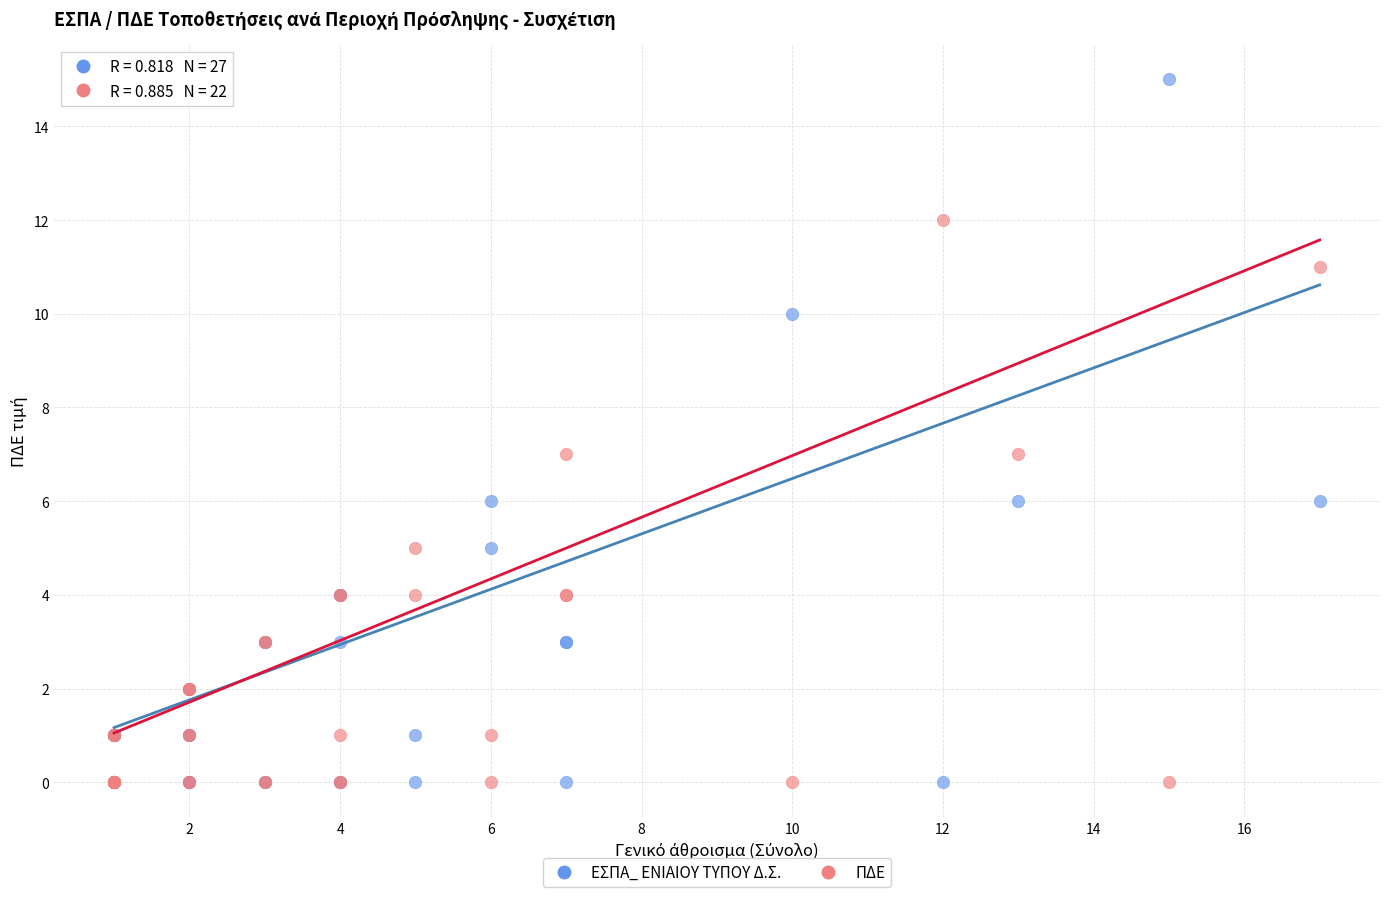

What are all the series names shown in the legend?

ΕΣΠΑ_ ΕΝΙΑΙΟΥ ΤΥΠΟΥ Δ.Σ., ΠΔΕ